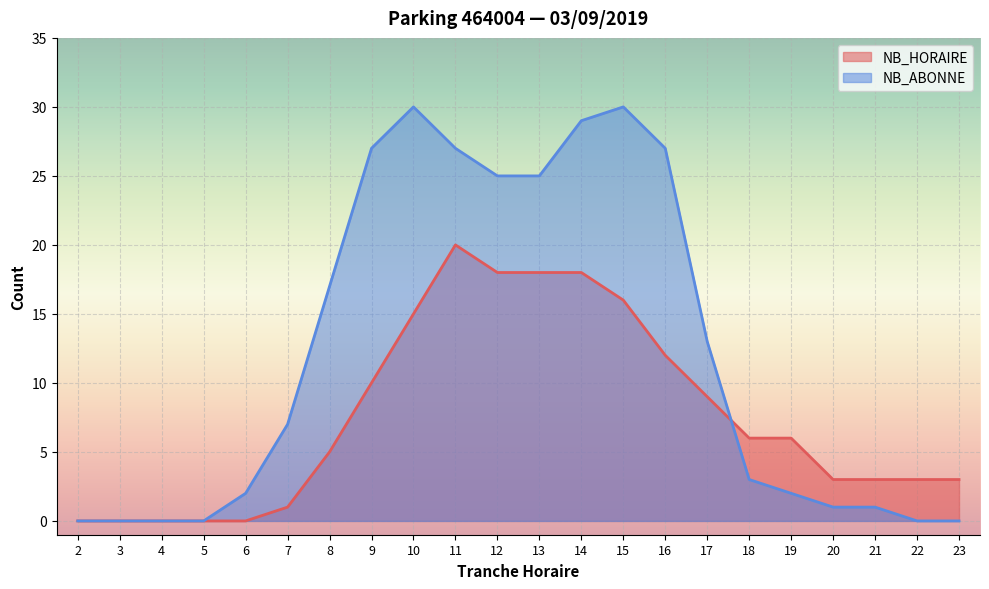

Where do NB_HORAIRE and NB_ABONNE first cross each other?

17 and 18